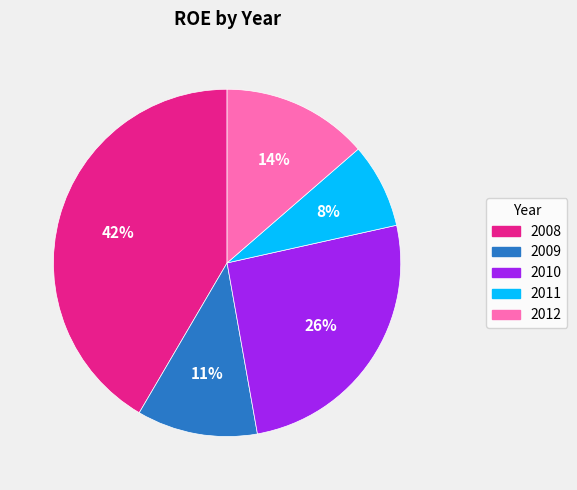

To the nearest percent, what is the average slice percentage?

20%